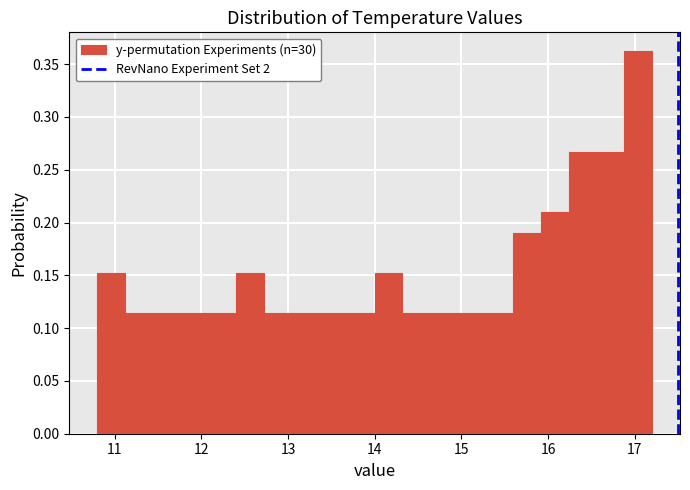

Read against the x-axis, roughly where is the centre of the tallest bar?

17.0